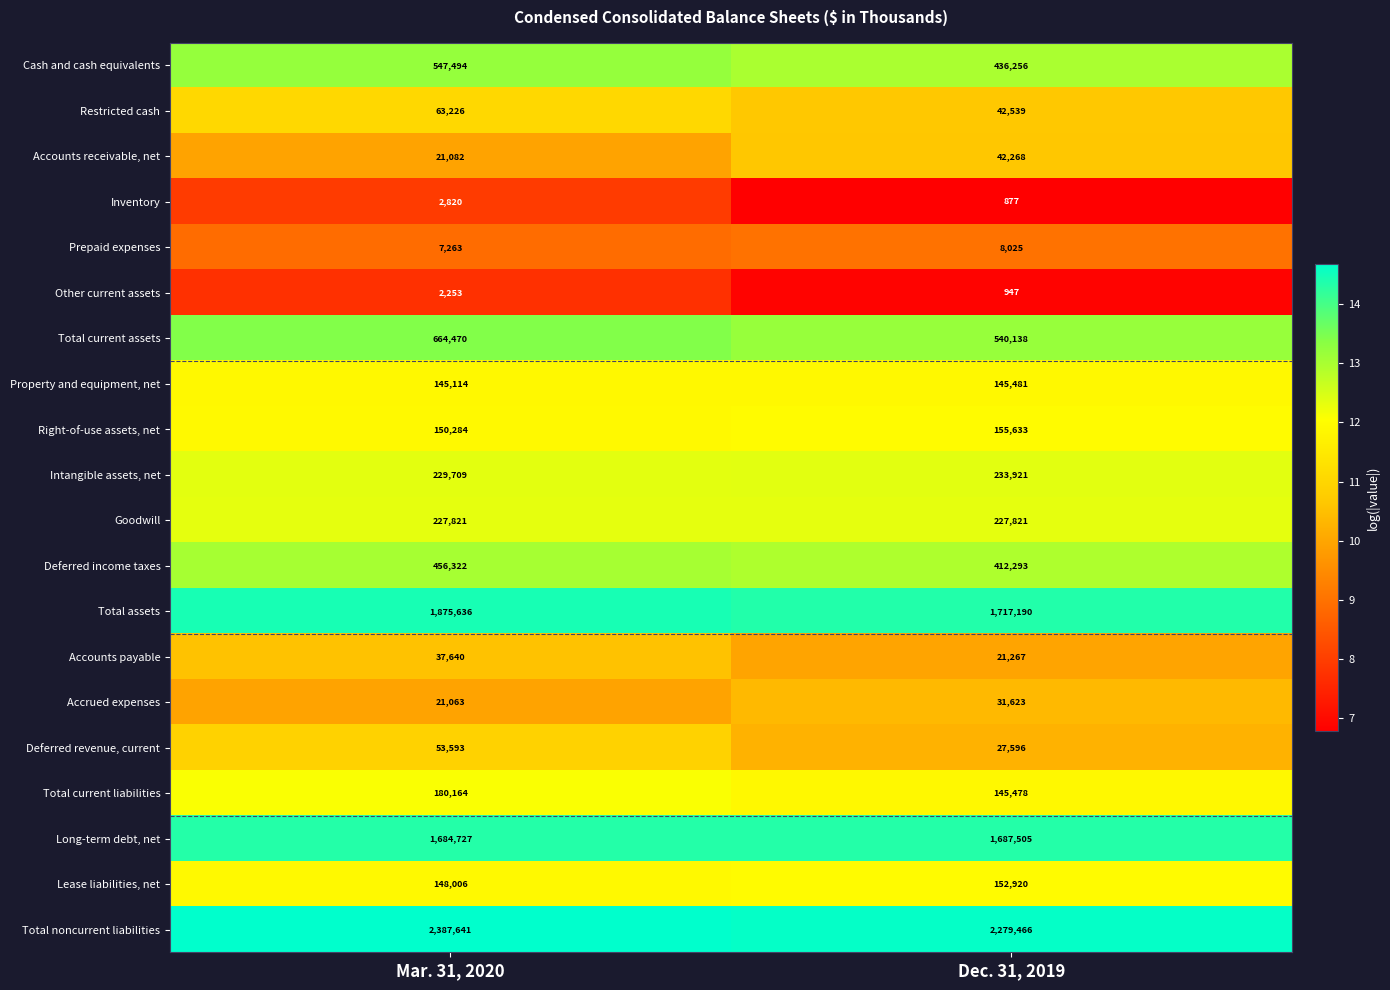

The value of Intangible assets, net at Dec. 31, 2019 is 402944. True or false?

False